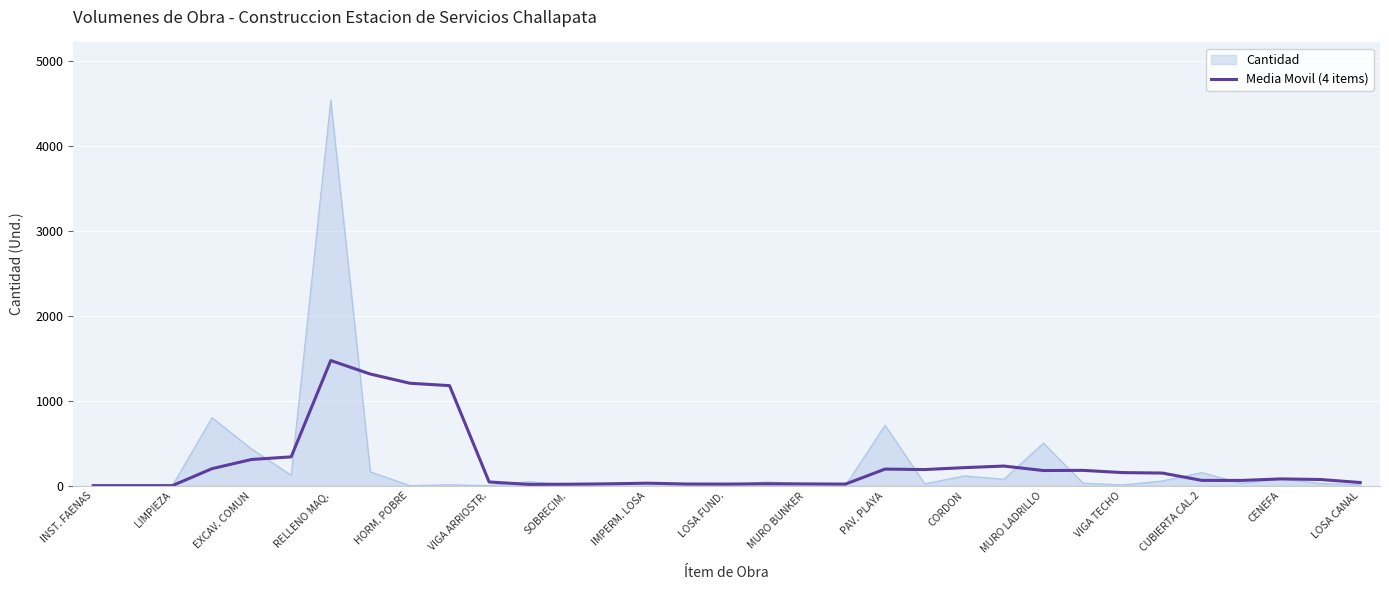

Which series has the widest spread of values?

Cantidad